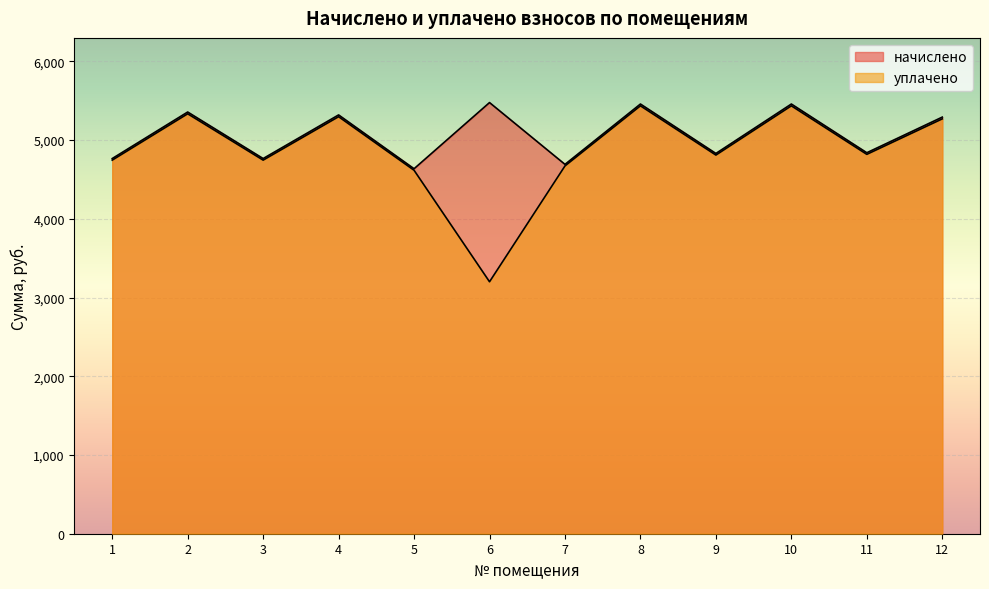

Rank the series by their maximum value, from highest to lowest.

начислено, уплачено